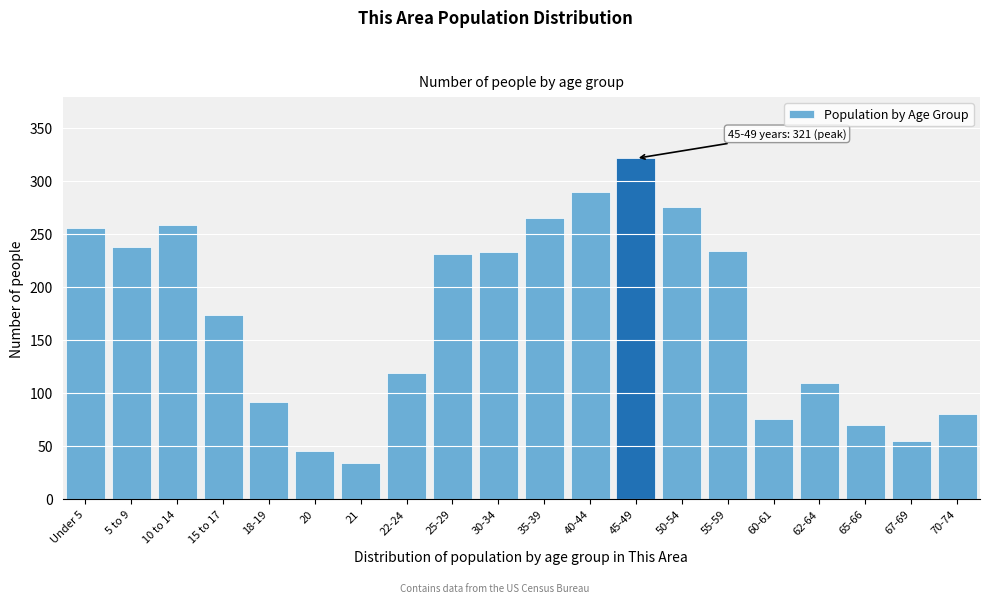

What is the maximum value shown in the chart?

321